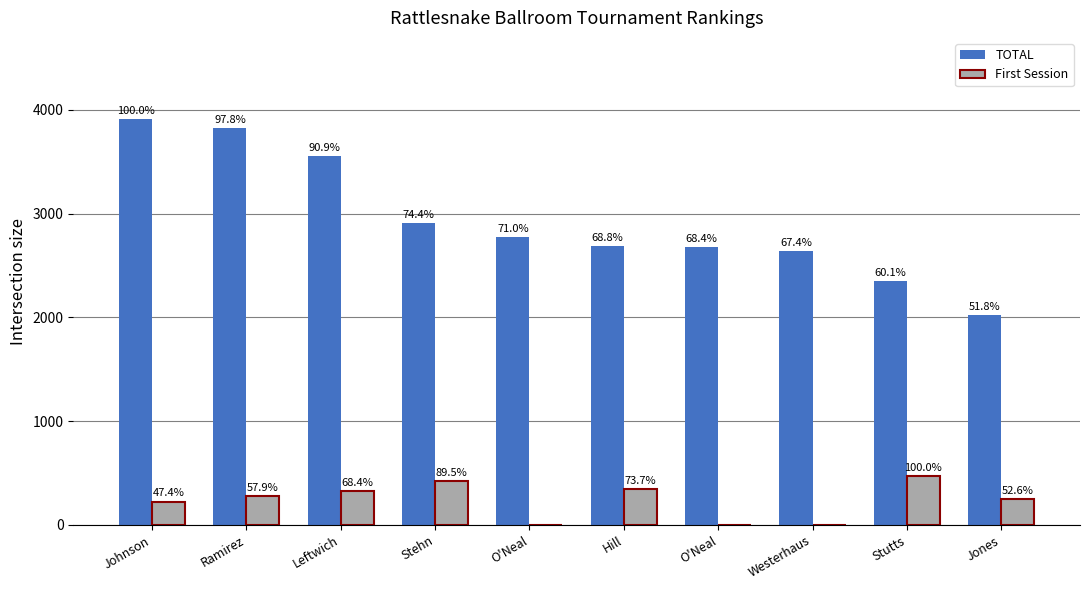

At how many categories does at least one series exceed 3669?

2